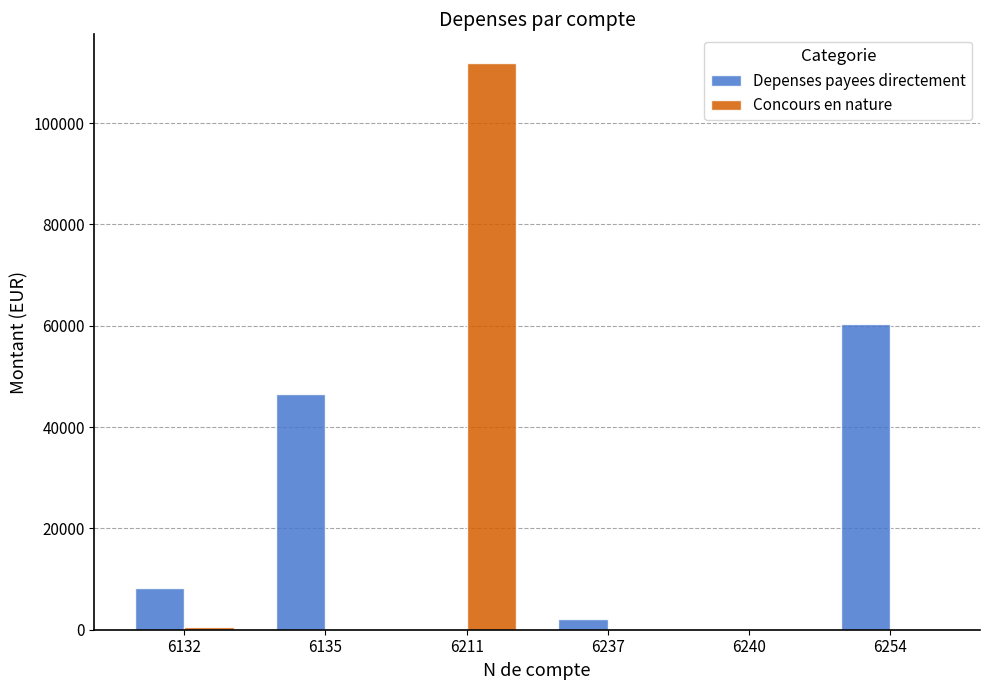

What are all the series names shown in the legend?

Depenses payees directement, Concours en nature